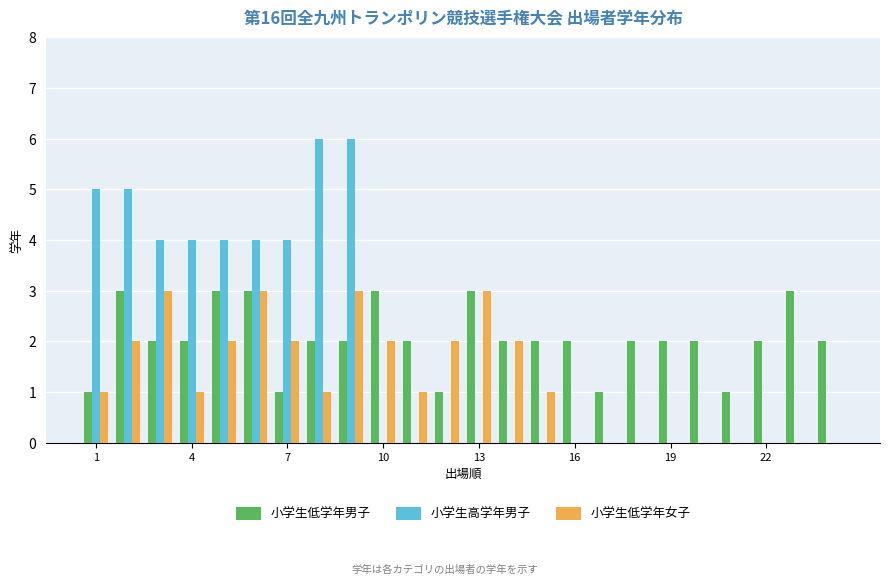

What is the greatest value displayed?

6